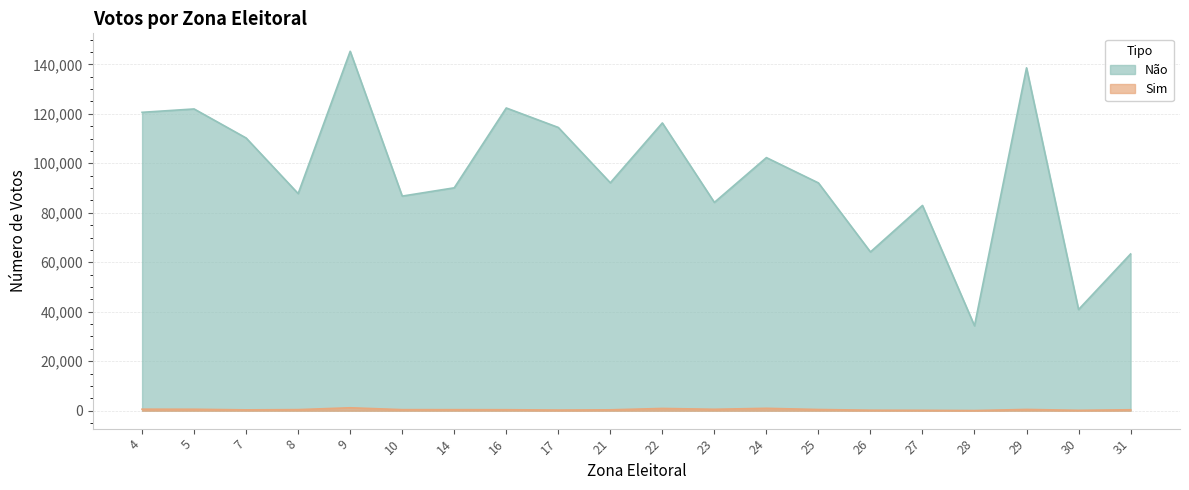

Where is Sim nearest to the value 609?

4